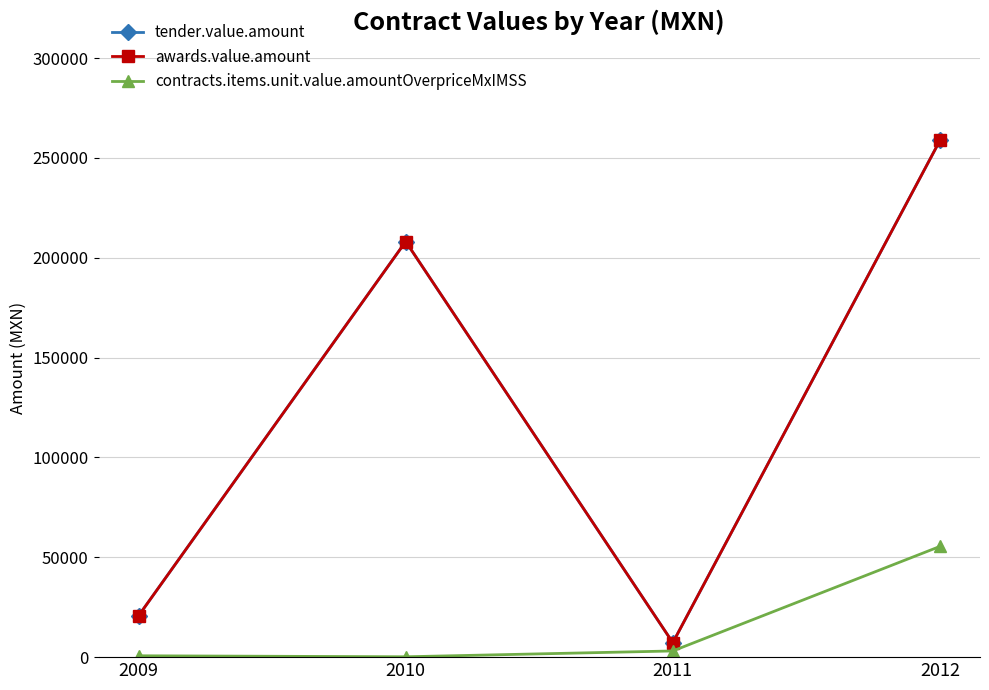

What is the difference between the maximum and minimum values in the tender.value.amount series?

251494.2